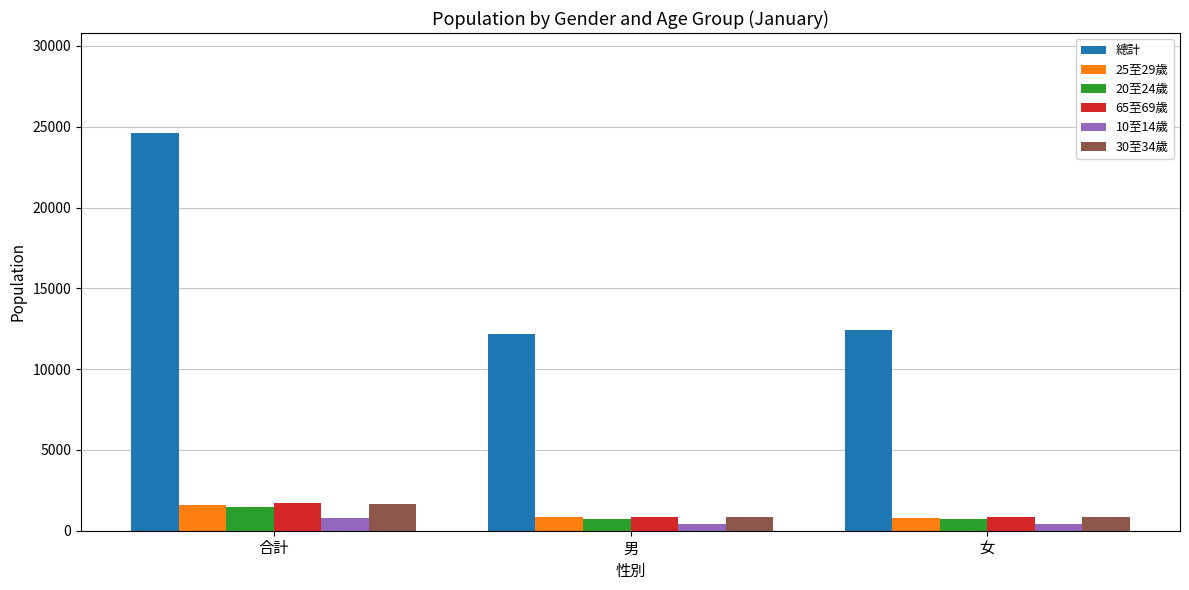

What is the total value across all series at 女?

16002